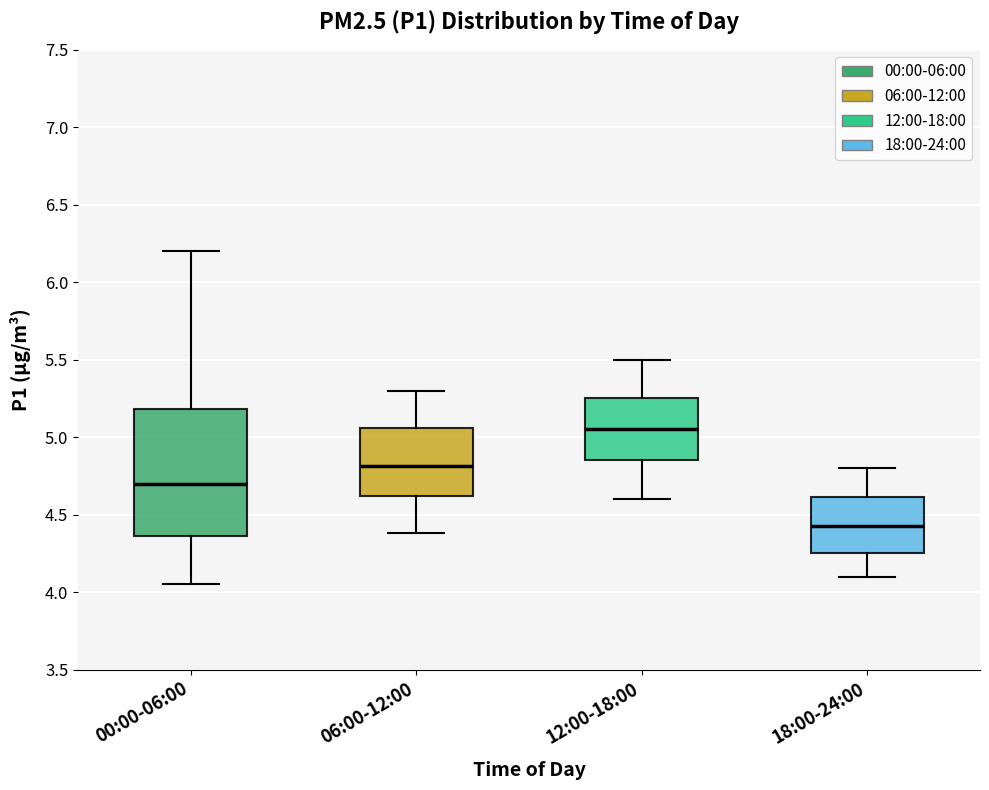

Reading left to right, read every box against the y-axis: the position of its median line, the range the box covers, and the ends of its whiskers. The values are not printed on the chart, so give them approximately, as read against the axis.

00:00-06:00: median 4.70, box 4.35 to 5.20, whiskers 4.05 to 6.20
06:00-12:00: median 4.80, box 4.60 to 5.05, whiskers 4.40 to 5.30
12:00-18:00: median 5.05, box 4.85 to 5.25, whiskers 4.60 to 5.50
18:00-24:00: median 4.45, box 4.25 to 4.60, whiskers 4.10 to 4.80